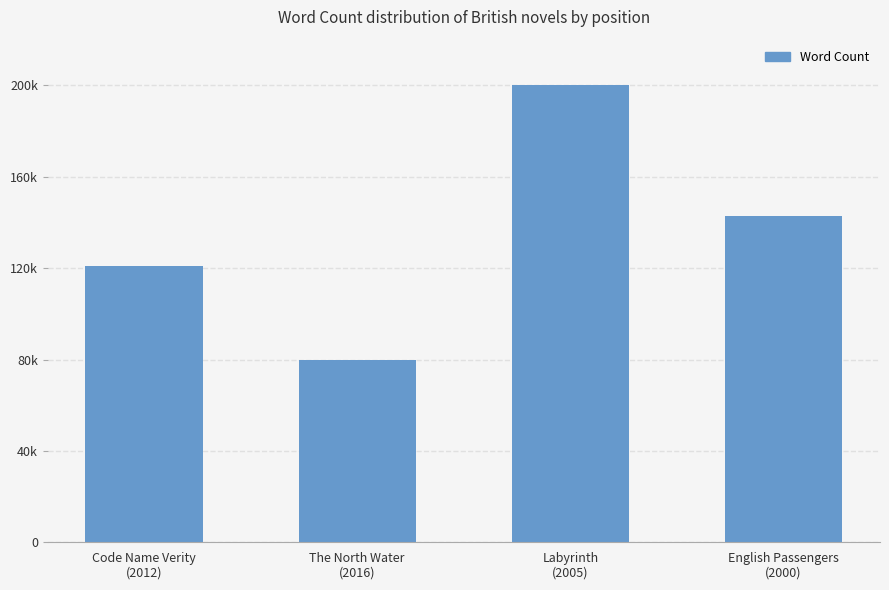

What is the minimum value shown in the chart?

80000